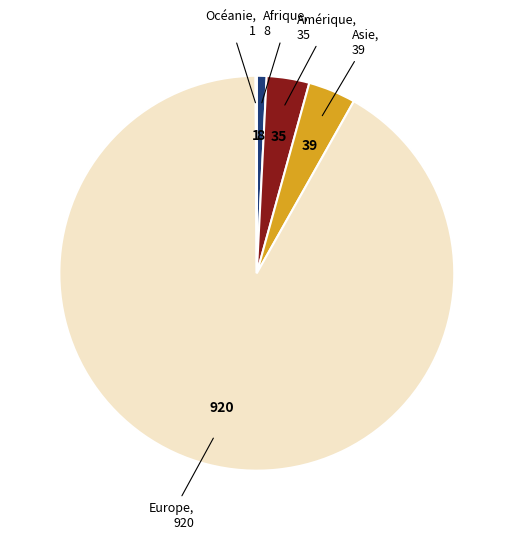

Does any single category account for the majority?

Yes